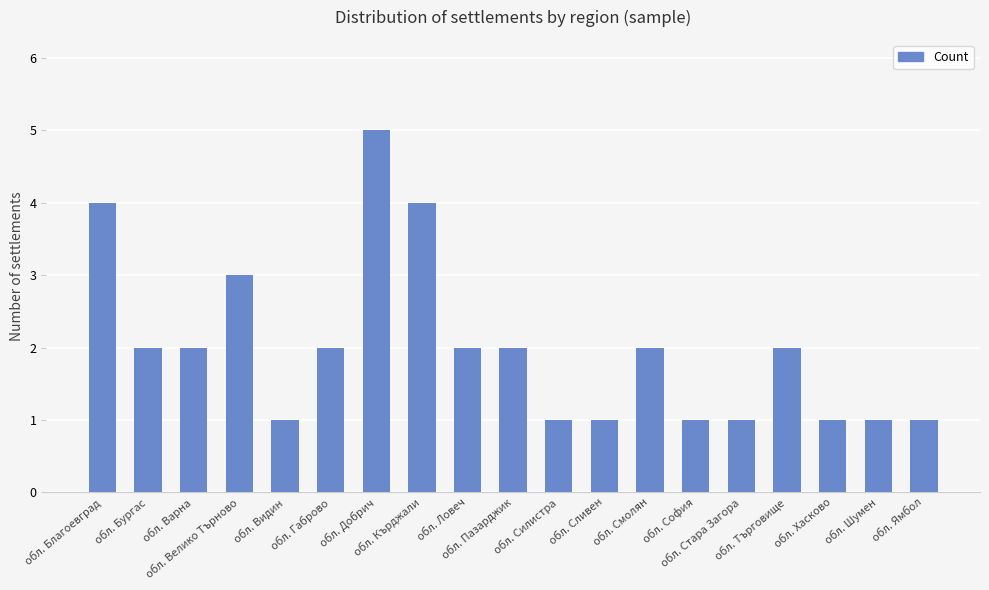

What is the minimum value shown in the chart?

1